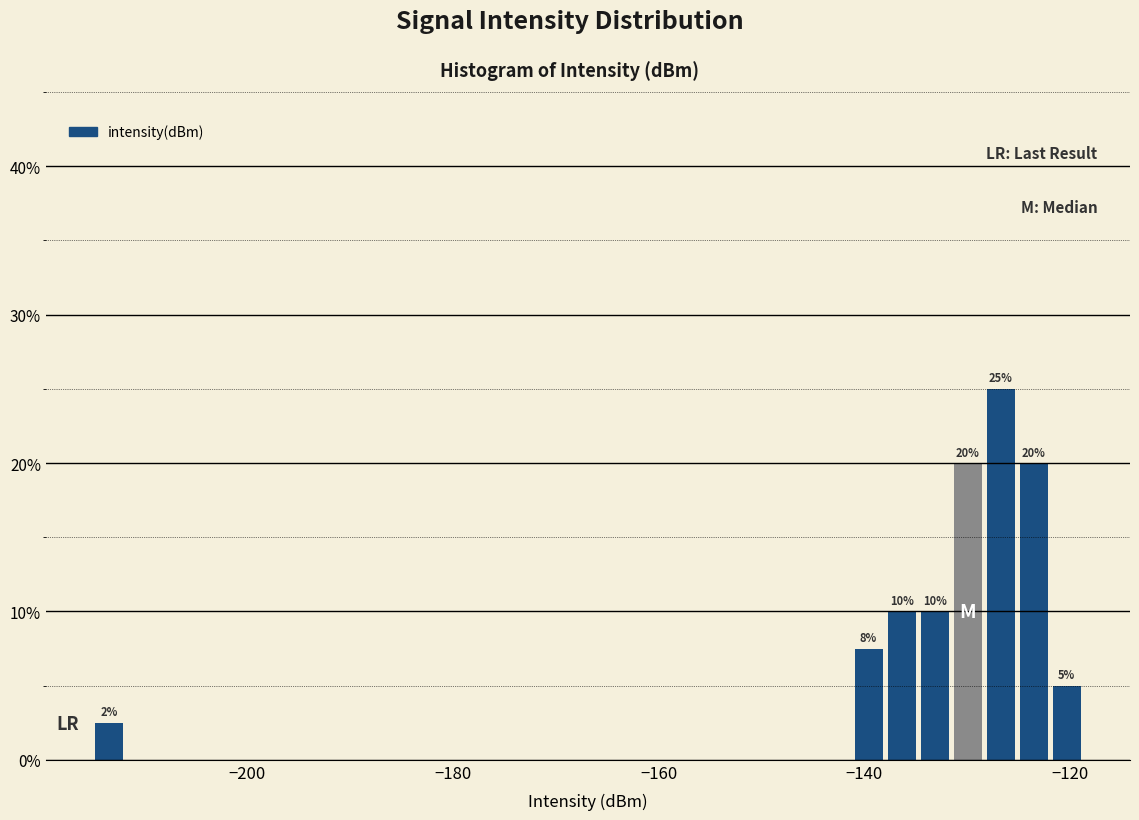

Around what value on the x-axis is the tallest bar? Give the approximate position of its centre, as read against the axis.

-126